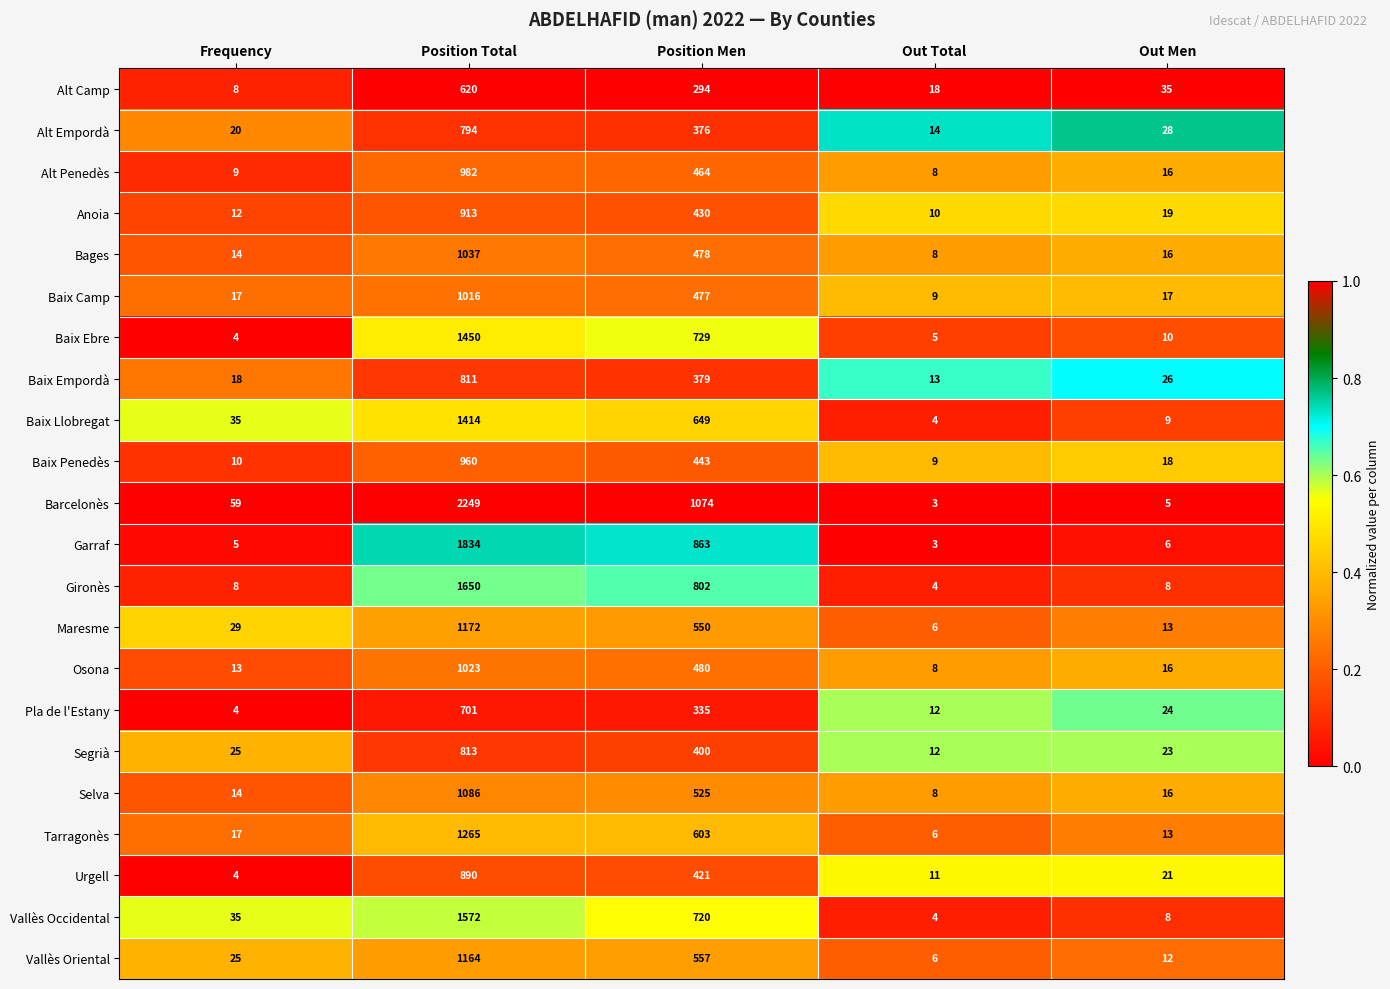

Which series has the largest total across all categories?

Barcelonès